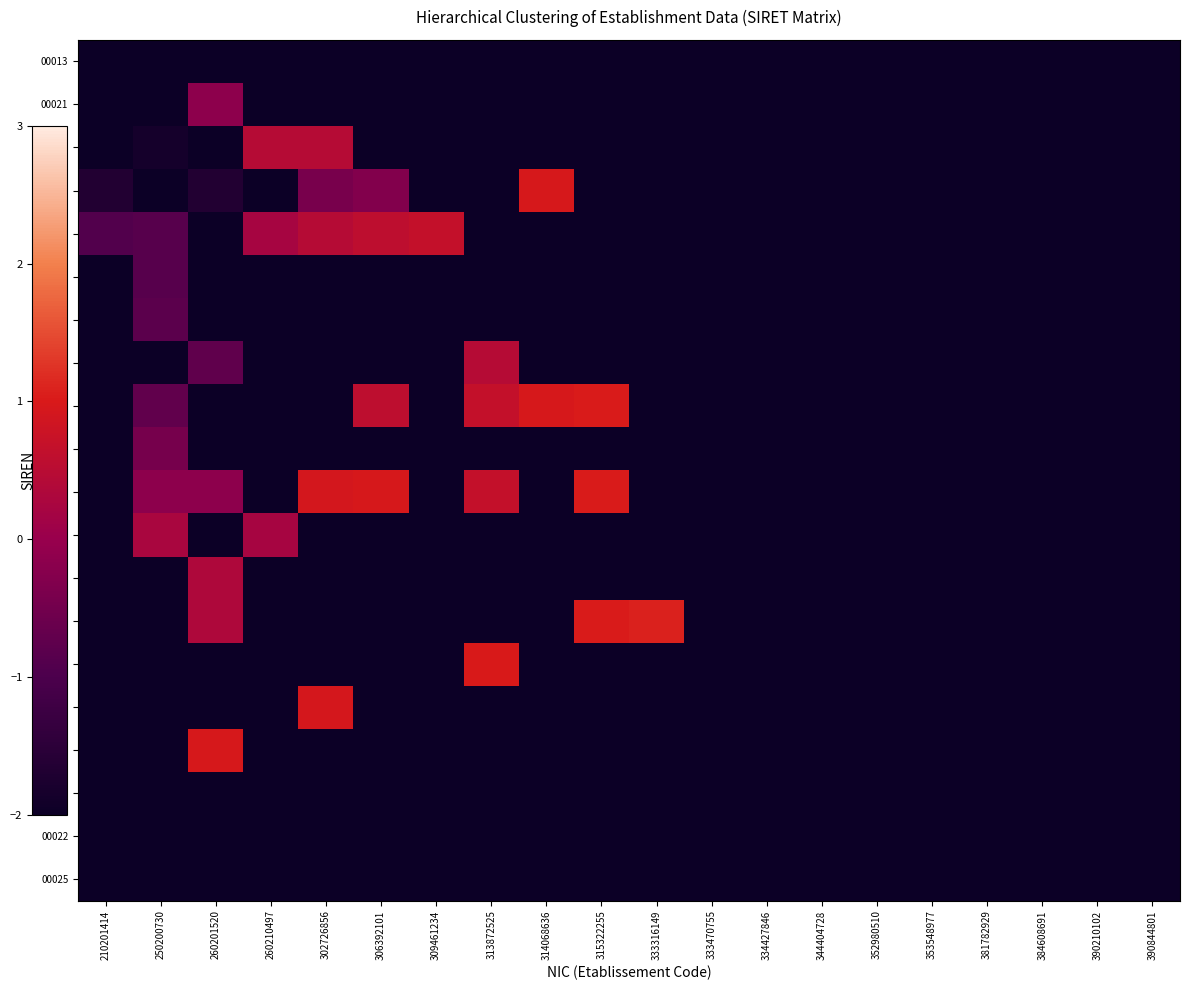

Reading left to right, transcribe all the data shown in this chart.

00013: 210201414=-2.7	250200730=-153.5	260201520=-153.5	260210497=-153.5	302726856=-153.5	306392101=-153.5	309461234=-153.5	313872525=-153.5	314068636=-153.5	315322255=-153.5	333316149=-153.5	333470755=-153.5	334427846=-153.5	344404728=-153.5	352980510=-153.5	353548977=-153.5	381782929=-153.5	384608691=-153.5	390210102=-153.5	390844801=-153.5
00021: 210201414=-153.5	250200730=-2.7	260201520=-0.2	260210497=-153.5	302726856=-153.5	306392101=-153.5	309461234=-153.5	313872525=-153.5	314068636=-153.5	315322255=-153.5	333316149=-153.5	333470755=-153.5	334427846=-153.5	344404728=-153.5	352980510=-153.5	353548977=-153.5	381782929=-153.5	384608691=-153.5	390210102=-153.5	390844801=-153.5
00019: 210201414=-153.5	250200730=-1.9	260201520=-153.5	260210497=0.4	302726856=0.4	306392101=-153.5	309461234=-153.5	313872525=-153.5	314068636=-153.5	315322255=-153.5	333316149=-153.5	333470755=-153.5	334427846=-153.5	344404728=-153.5	352980510=-153.5	353548977=-153.5	381782929=-153.5	384608691=-153.5	390210102=-153.5	390844801=-153.5
00012: 210201414=-1.7	250200730=-153.5	260201520=-1.7	260210497=-153.5	302726856=-0.4	306392101=-0.3	309461234=-153.5	313872525=-153.5	314068636=1.0	315322255=-153.5	333316149=-153.5	333470755=-153.5	334427846=-153.5	344404728=-153.5	352980510=-153.5	353548977=-153.5	381782929=-153.5	384608691=-153.5	390210102=-153.5	390844801=-153.5
00016: 210201414=-0.9	250200730=-0.9	260201520=-153.5	260210497=0.2	302726856=0.5	306392101=0.6	309461234=0.7	313872525=-153.5	314068636=-153.5	315322255=-153.5	333316149=-153.5	333470755=-153.5	334427846=-153.5	344404728=-153.5	352980510=-153.5	353548977=-153.5	381782929=-153.5	384608691=-153.5	390210102=-153.5	390844801=-153.5
00029: 210201414=-153.5	250200730=-0.9	260201520=-153.5	260210497=-153.5	302726856=-153.5	306392101=-153.5	309461234=-153.5	313872525=-153.5	314068636=-153.5	315322255=-153.5	333316149=-153.5	333470755=-153.5	334427846=-153.5	344404728=-153.5	352980510=-153.5	353548977=-153.5	381782929=-153.5	384608691=-153.5	390210102=-153.5	390844801=-153.5
00010: 210201414=-153.5	250200730=-0.8	260201520=-153.5	260210497=-153.5	302726856=-153.5	306392101=-153.5	309461234=-153.5	313872525=-153.5	314068636=-153.5	315322255=-153.5	333316149=-153.5	333470755=-153.5	334427846=-153.5	344404728=-153.5	352980510=-153.5	353548977=-153.5	381782929=-153.5	384608691=-153.5	390210102=-153.5	390844801=-153.5
00039: 210201414=-153.5	250200730=-153.5	260201520=-0.7	260210497=-153.5	302726856=-153.5	306392101=-153.5	309461234=-153.5	313872525=0.4	314068636=-153.5	315322255=-153.5	333316149=-153.5	333470755=-153.5	334427846=-153.5	344404728=-153.5	352980510=-153.5	353548977=-153.5	381782929=-153.5	384608691=-153.5	390210102=-153.5	390844801=-153.5
00011: 210201414=-153.5	250200730=-0.7	260201520=-153.5	260210497=-153.5	302726856=-153.5	306392101=0.6	309461234=-153.5	313872525=0.7	314068636=1.0	315322255=1.0	333316149=-153.5	333470755=-153.5	334427846=-153.5	344404728=-153.5	352980510=-153.5	353548977=-153.5	381782929=-153.5	384608691=-153.5	390210102=-153.5	390844801=-153.5
00017: 210201414=-153.5	250200730=-0.4	260201520=-153.5	260210497=-153.5	302726856=-153.5	306392101=-153.5	309461234=-153.5	313872525=-153.5	314068636=-153.5	315322255=-153.5	333316149=-153.5	333470755=-153.5	334427846=-153.5	344404728=-153.5	352980510=-153.5	353548977=-153.5	381782929=-153.5	384608691=-153.5	390210102=-153.5	390844801=-153.5
00015: 210201414=-153.5	250200730=-0.2	260201520=-0.2	260210497=-153.5	302726856=0.9	306392101=1.0	309461234=-153.5	313872525=0.7	314068636=-153.5	315322255=1.0	333316149=-153.5	333470755=-153.5	334427846=-153.5	344404728=-153.5	352980510=-153.5	353548977=-153.5	381782929=-153.5	384608691=-153.5	390210102=-153.5	390844801=-153.5
00018: 210201414=-153.5	250200730=0.3	260201520=-153.5	260210497=0.2	302726856=-153.5	306392101=-153.5	309461234=-153.5	313872525=-153.5	314068636=-153.5	315322255=-153.5	333316149=-153.5	333470755=-153.5	334427846=-153.5	344404728=-153.5	352980510=-153.5	353548977=-153.5	381782929=-153.5	384608691=-153.5	390210102=-153.5	390844801=-153.5
00047: 210201414=-153.5	250200730=-153.5	260201520=0.3	260210497=-153.5	302726856=-153.5	306392101=-153.5	309461234=-153.5	313872525=-153.5	314068636=-153.5	315322255=-153.5	333316149=-153.5	333470755=-153.5	334427846=-153.5	344404728=-153.5	352980510=-153.5	353548977=-153.5	381782929=-153.5	384608691=-153.5	390210102=-153.5	390844801=-153.5
00014: 210201414=-153.5	250200730=-153.5	260201520=0.3	260210497=-153.5	302726856=-153.5	306392101=-153.5	309461234=-153.5	313872525=-153.5	314068636=-153.5	315322255=1.0	333316149=1.1	333470755=-153.5	334427846=-153.5	344404728=-153.5	352980510=-153.5	353548977=-153.5	381782929=-153.5	384608691=-153.5	390210102=-153.5	390844801=-153.5
00028: 210201414=-153.5	250200730=-153.5	260201520=-153.5	260210497=-153.5	302726856=-153.5	306392101=-153.5	309461234=-153.5	313872525=1.0	314068636=-153.5	315322255=-153.5	333316149=-153.5	333470755=-153.5	334427846=-153.5	344404728=-153.5	352980510=-153.5	353548977=-153.5	381782929=-153.5	384608691=-153.5	390210102=-153.5	390844801=-153.5
00043: 210201414=-153.5	250200730=-153.5	260201520=-153.5	260210497=-153.5	302726856=0.9	306392101=-153.5	309461234=-153.5	313872525=-153.5	314068636=-153.5	315322255=-153.5	333316149=-153.5	333470755=-153.5	334427846=-153.5	344404728=-153.5	352980510=-153.5	353548977=-153.5	381782929=-153.5	384608691=-153.5	390210102=-153.5	390844801=-153.5
00020: 210201414=-153.5	250200730=-153.5	260201520=1.0	260210497=-153.5	302726856=-153.5	306392101=-153.5	309461234=-153.5	313872525=-153.5	314068636=-153.5	315322255=-153.5	333316149=-153.5	333470755=-153.5	334427846=-153.5	344404728=-153.5	352980510=-153.5	353548977=-153.5	381782929=-153.5	384608691=-153.5	390210102=-153.5	390844801=-153.5
00040: 210201414=-153.5	250200730=-153.5	260201520=-153.5	260210497=-153.5	302726856=-153.5	306392101=-153.5	309461234=-153.5	313872525=-153.5	314068636=-153.5	315322255=-153.5	333316149=-153.5	333470755=-153.5	334427846=-153.5	344404728=-153.5	352980510=-153.5	353548977=-153.5	381782929=-153.5	384608691=-153.5	390210102=-153.5	390844801=-153.5
00022: 210201414=-153.5	250200730=-153.5	260201520=-153.5	260210497=-153.5	302726856=-153.5	306392101=-153.5	309461234=-153.5	313872525=-153.5	314068636=-153.5	315322255=-153.5	333316149=-153.5	333470755=-153.5	334427846=-153.5	344404728=-153.5	352980510=-153.5	353548977=-153.5	381782929=-153.5	384608691=-153.5	390210102=-153.5	390844801=-153.5
00025: 210201414=-153.5	250200730=-153.5	260201520=-153.5	260210497=-153.5	302726856=-153.5	306392101=-153.5	309461234=-153.5	313872525=-153.5	314068636=-153.5	315322255=-153.5	333316149=-153.5	333470755=-153.5	334427846=-153.5	344404728=-153.5	352980510=-153.5	353548977=-153.5	381782929=-153.5	384608691=-153.5	390210102=-153.5	390844801=-153.5